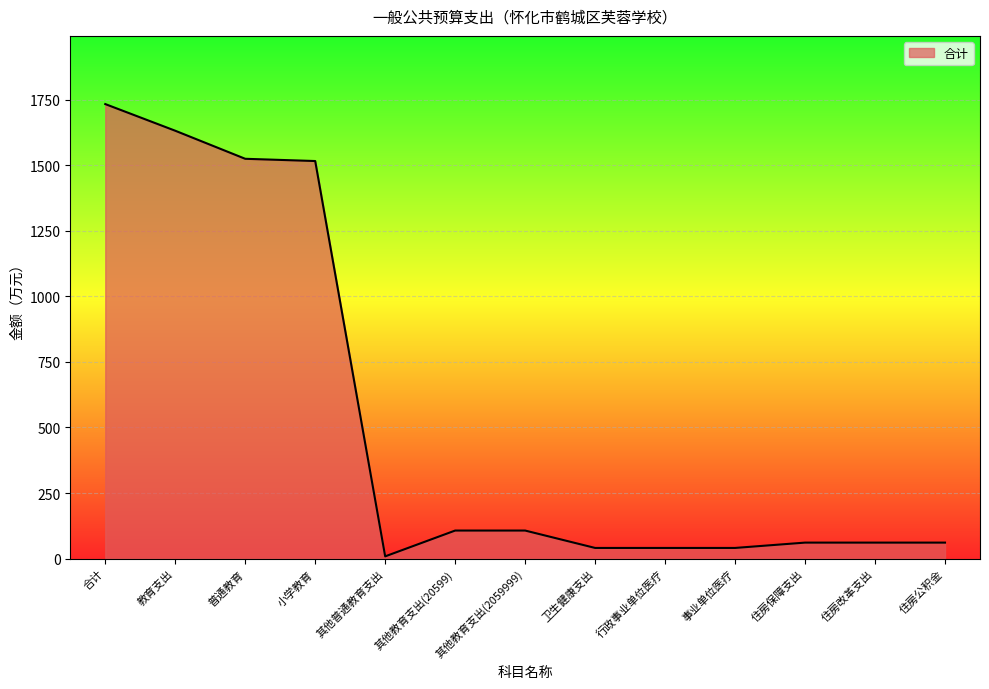

What is the change in value from 小学教育 to 住房改革支出?

-1454.8